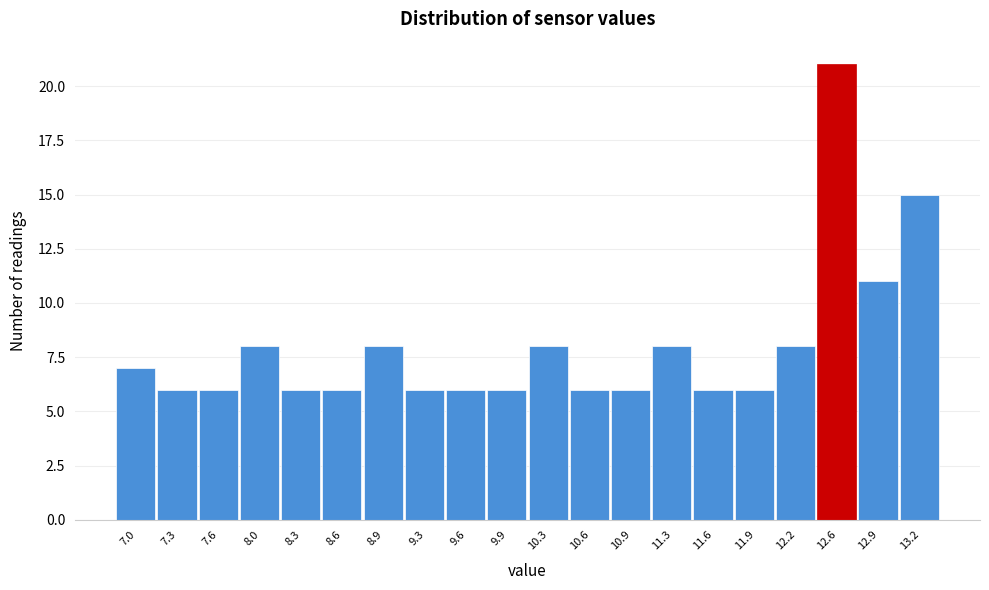

Which range on the x-axis has the tallest bar?

12.41 to 12.74